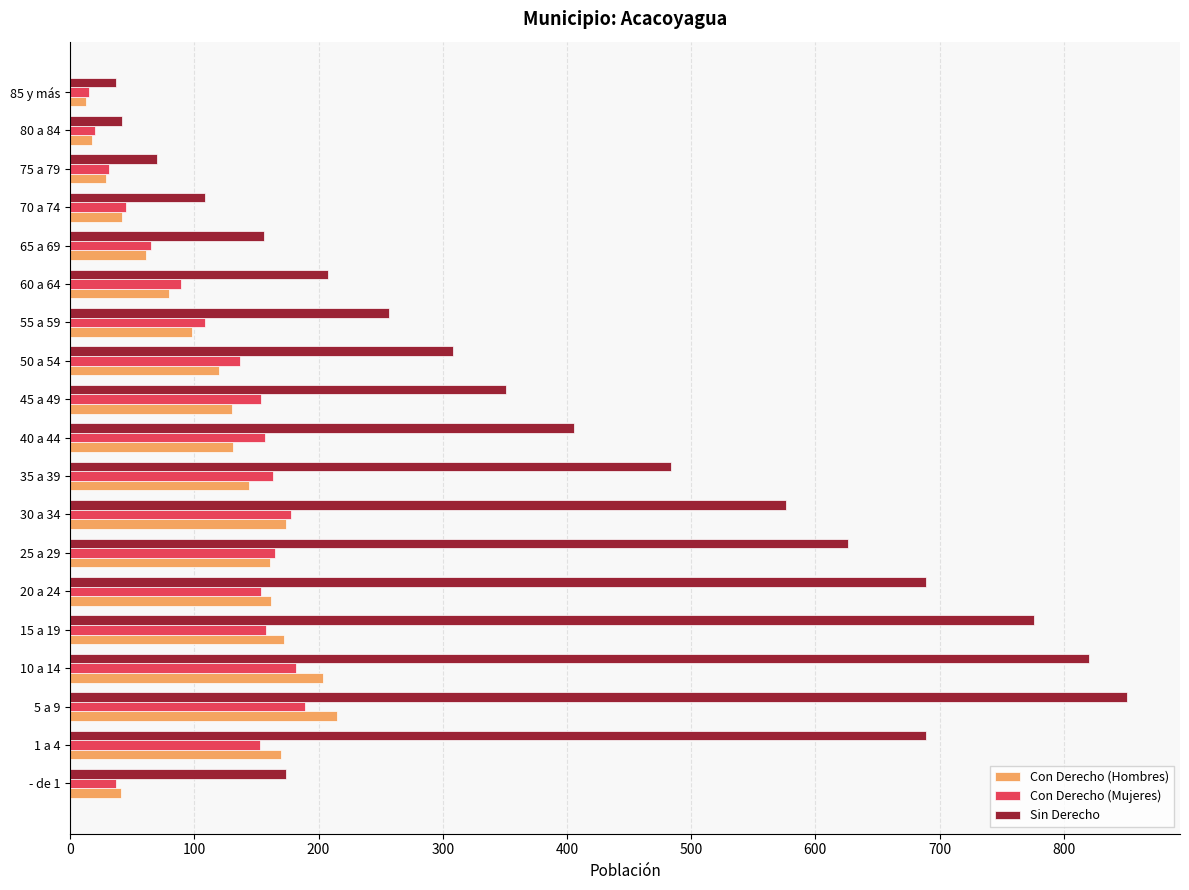

At how many categories does at least one series exceed 453?

8